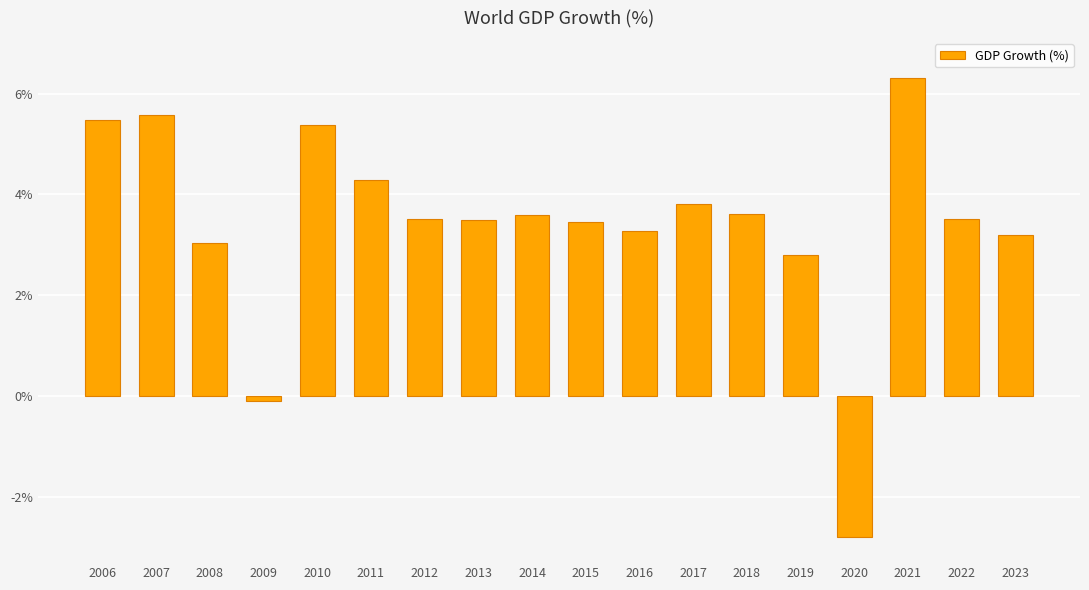

Which label corresponds to the largest value in the chart?

2021